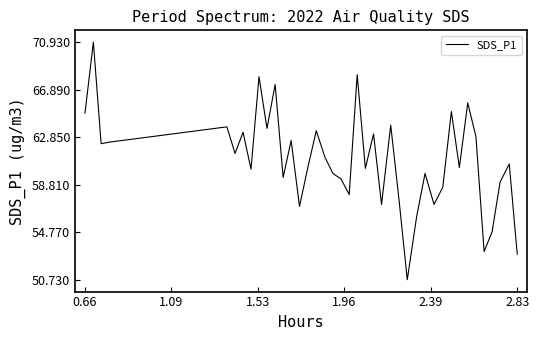

What is the minimum value shown in the chart?

50.7